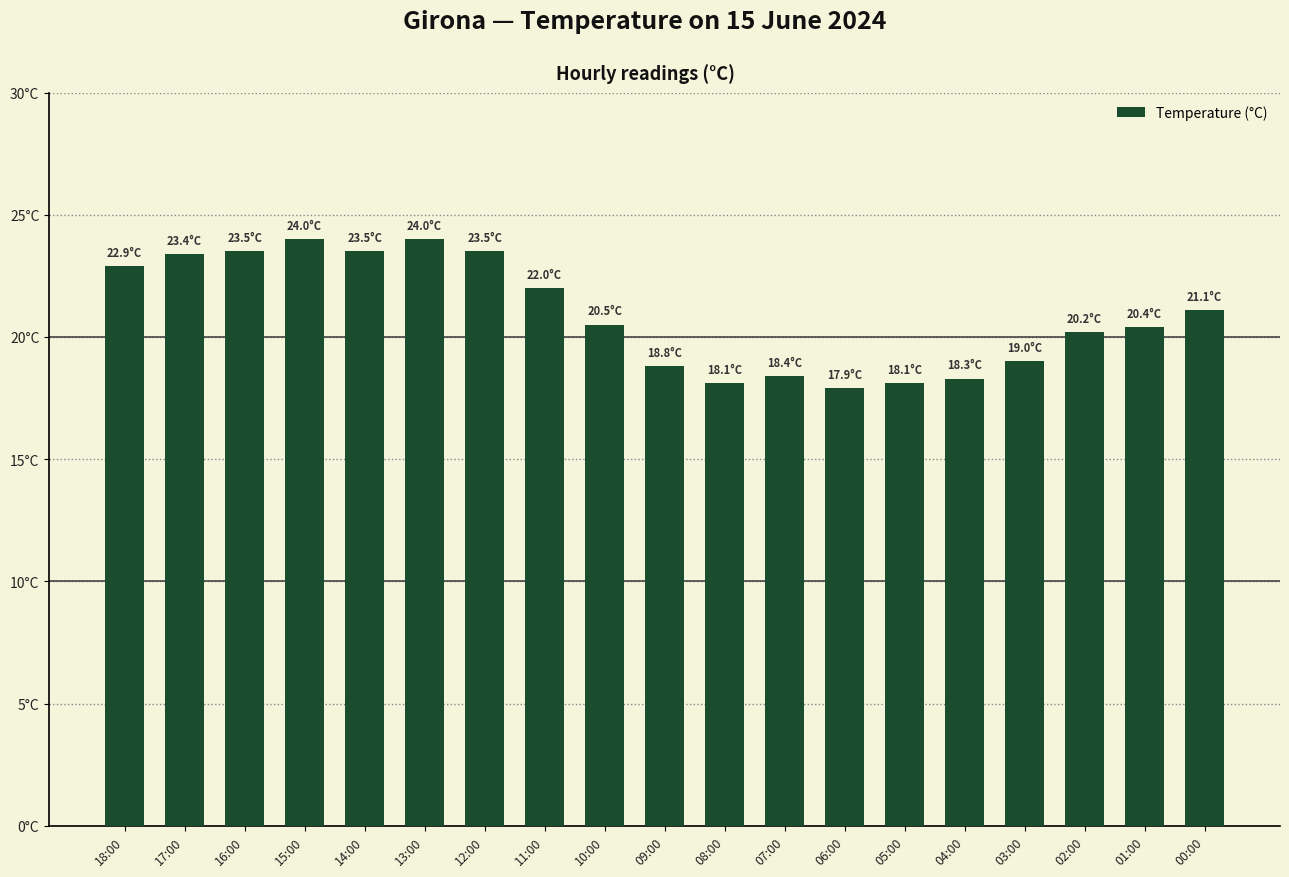

Rank the categories by value from lowest to highest.

06:00, 08:00, 05:00, 04:00, 07:00, 09:00, 03:00, 02:00, 01:00, 10:00, 00:00, 11:00, 18:00, 17:00, 16:00, 14:00, 12:00, 15:00, 13:00